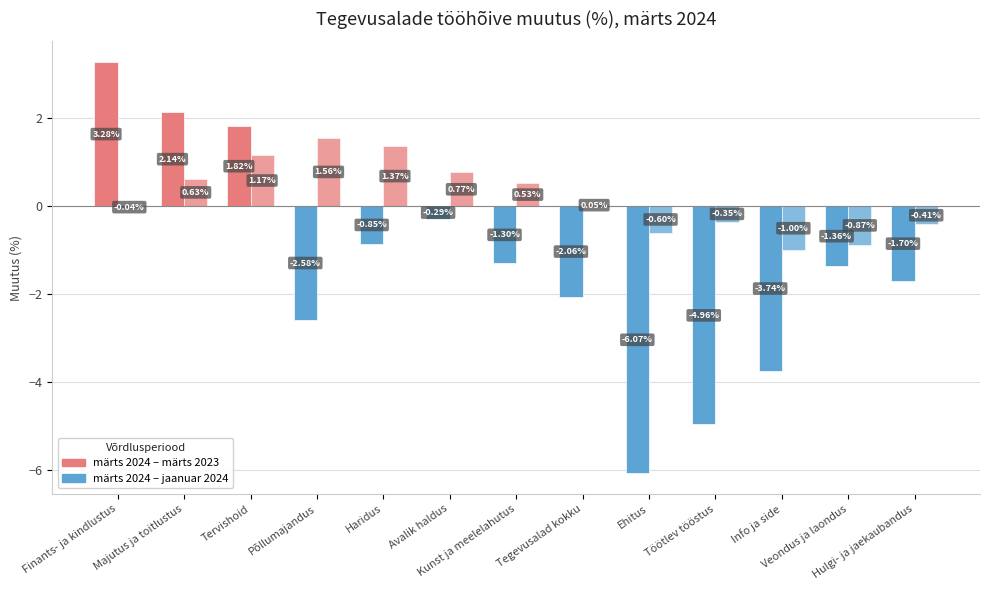

Does the chart contain stacked bars?

No